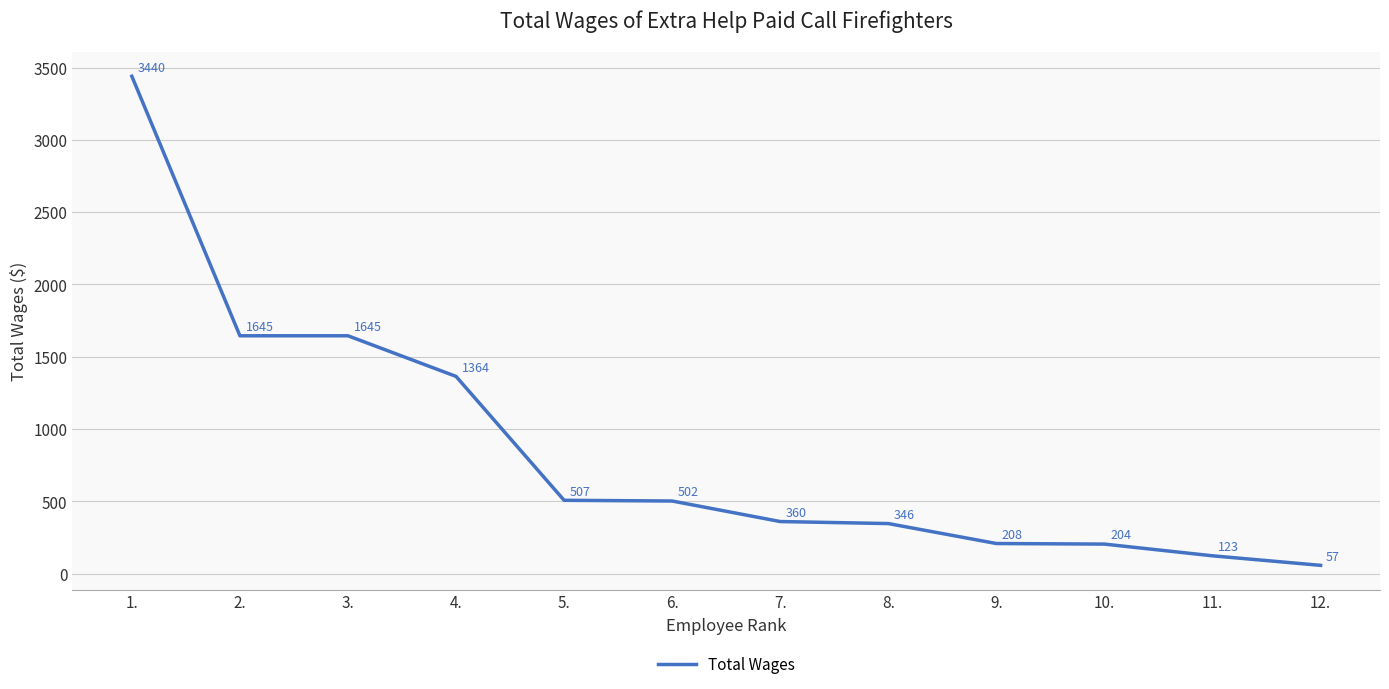

Where does the data first go above 502?

1.